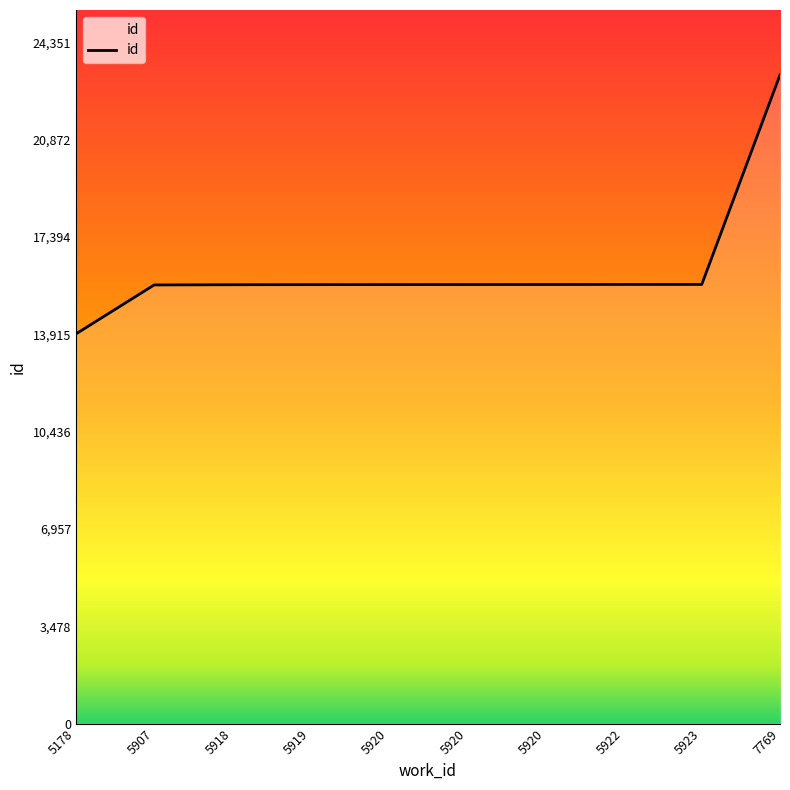

Reading right to left, extract all data points from this chart.

7769=23192	5923=15701	5922=15700	5920=15698	5920=15697	5920=15696	5919=15694	5918=15691	5907=15683	5178=13932